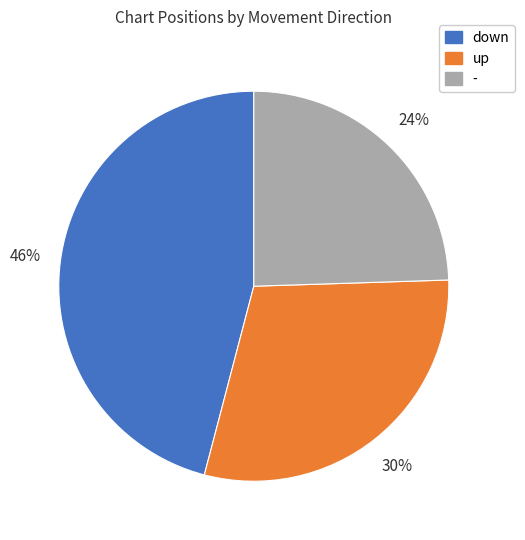

Is it true that up is 36% of the pie?

False